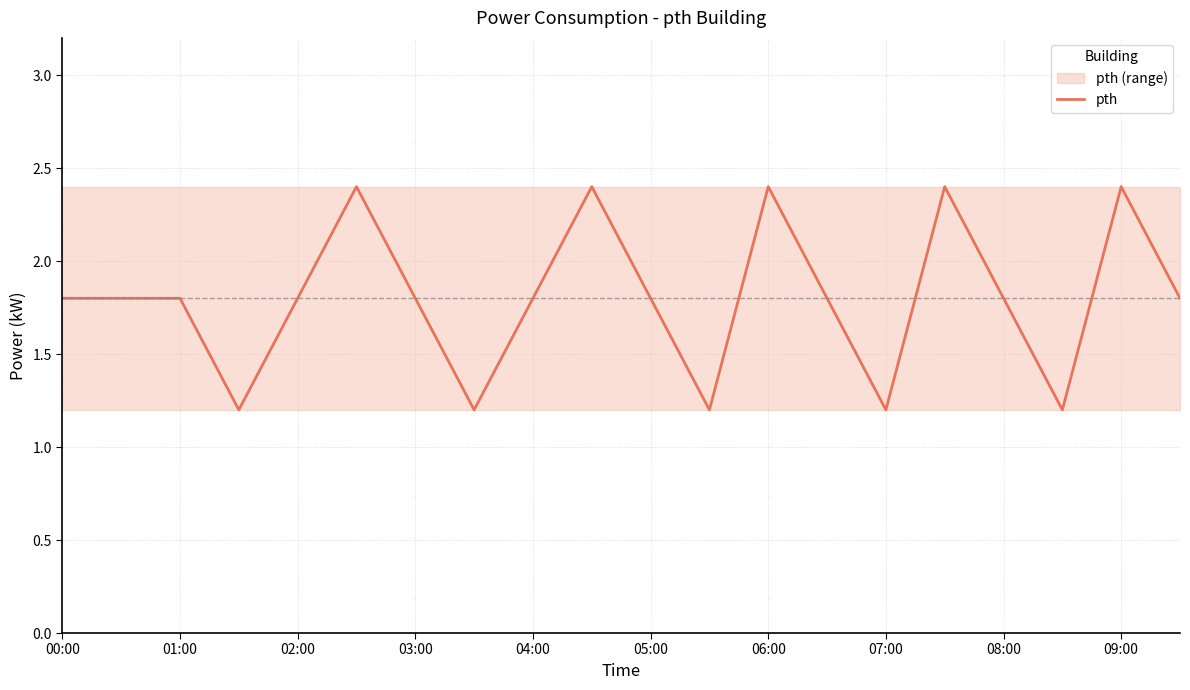

The pth series shows 1.0 at 01:00. True or false?

False